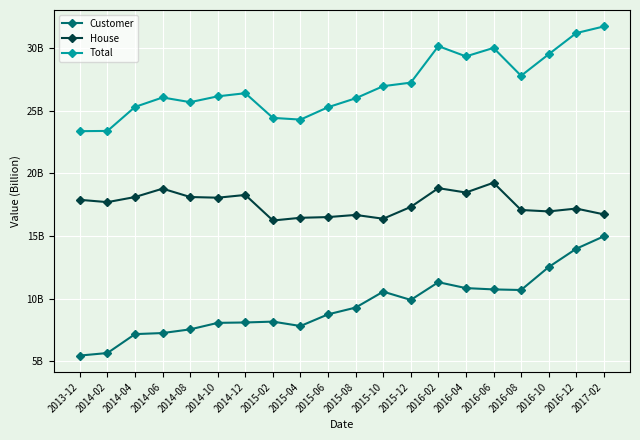

What is the label of the 14th point from the right?

2014-12